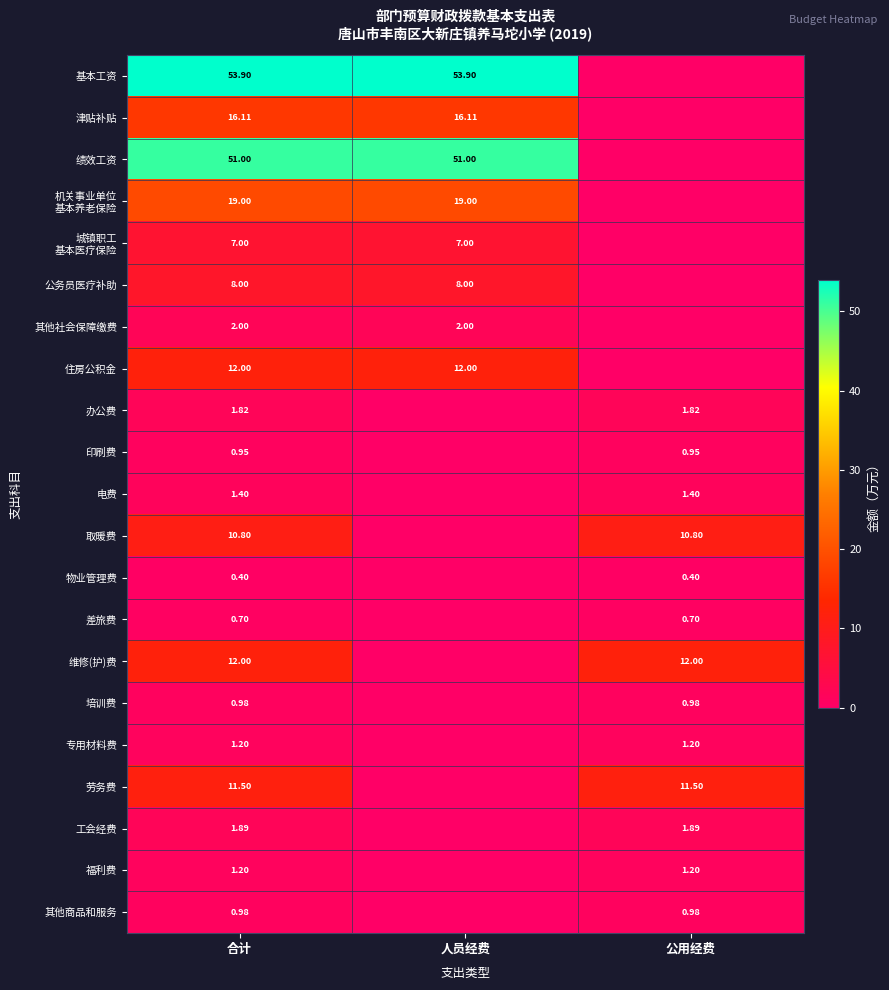

Rank the categories by 基本工资 value from lowest to highest.

公用经费, 合计, 人员经费